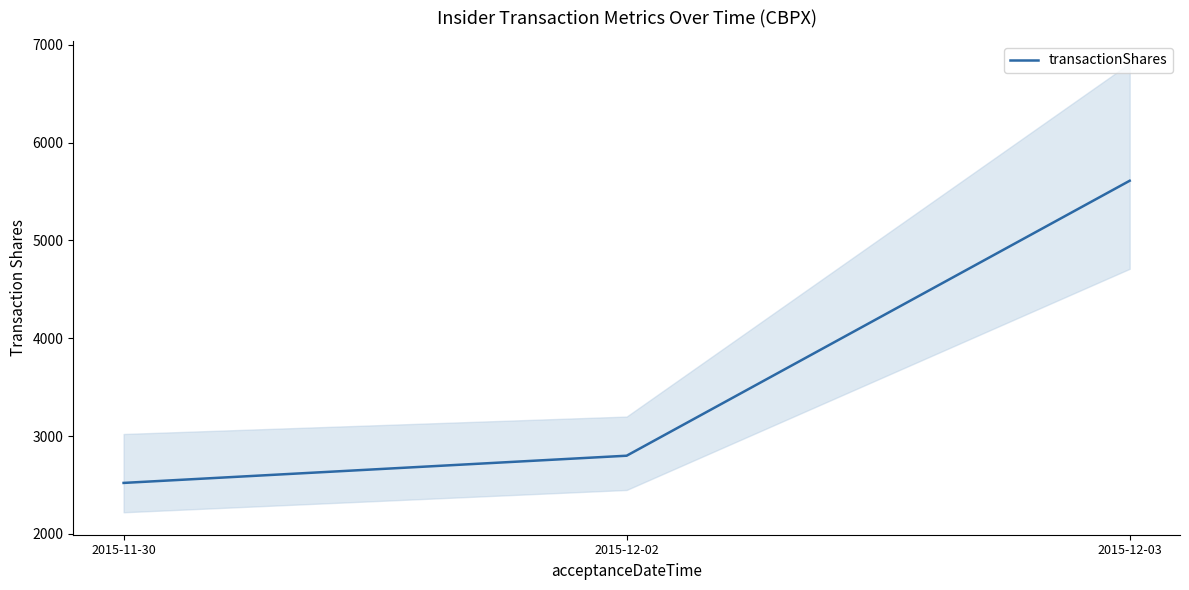

Count the number of values greater than 2800.

1